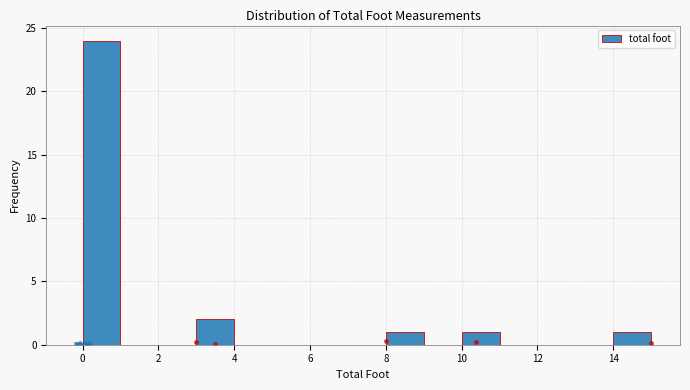

How tall is the bar that spans 3 to 4 on the x-axis? The values are not printed on the chart, so give them approximately, as read against the axis.

2